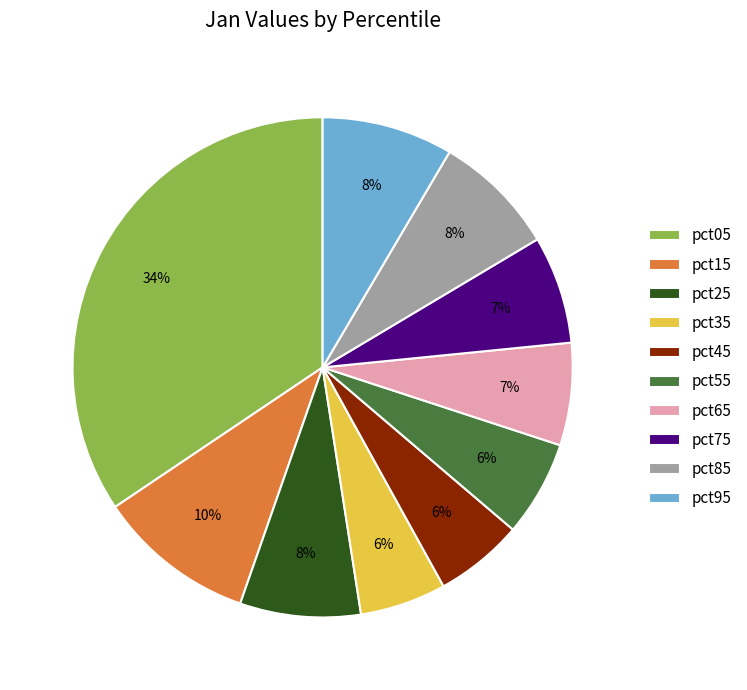

Is there any slice that represents more than half of the pie?

No